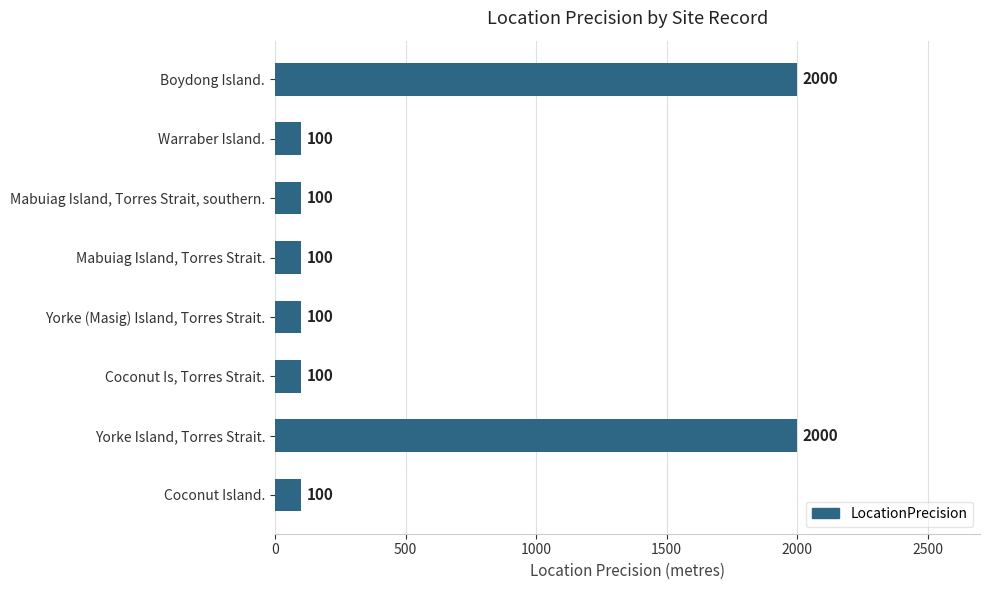

Count the values in the range 100 to 2000.

8